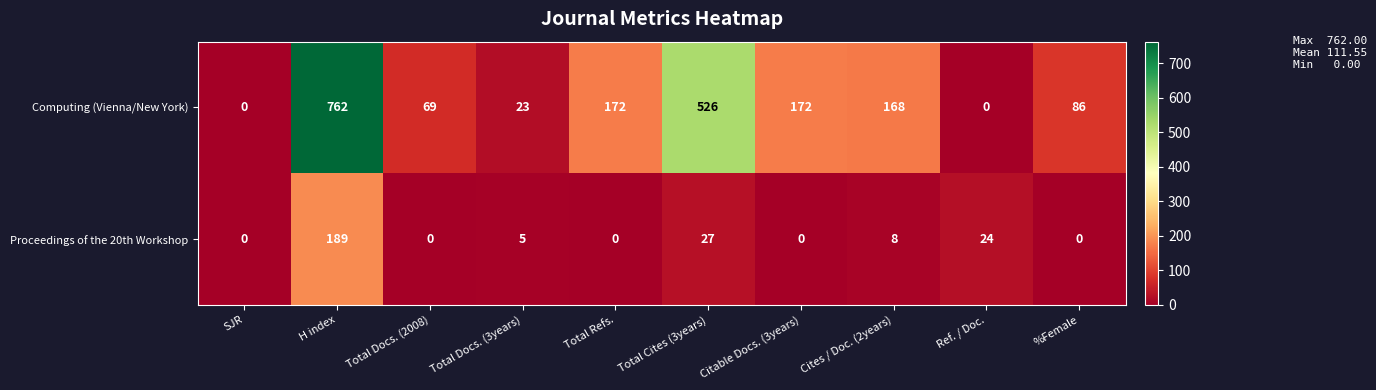

Reading right to left, extract all data points from this chart.

Computing (Vienna/New York): 86	0	168	172	526	172	23	69	762	0
Proceedings of the 20th Workshop: 0	24	8	0	27	0	5	0	189	0